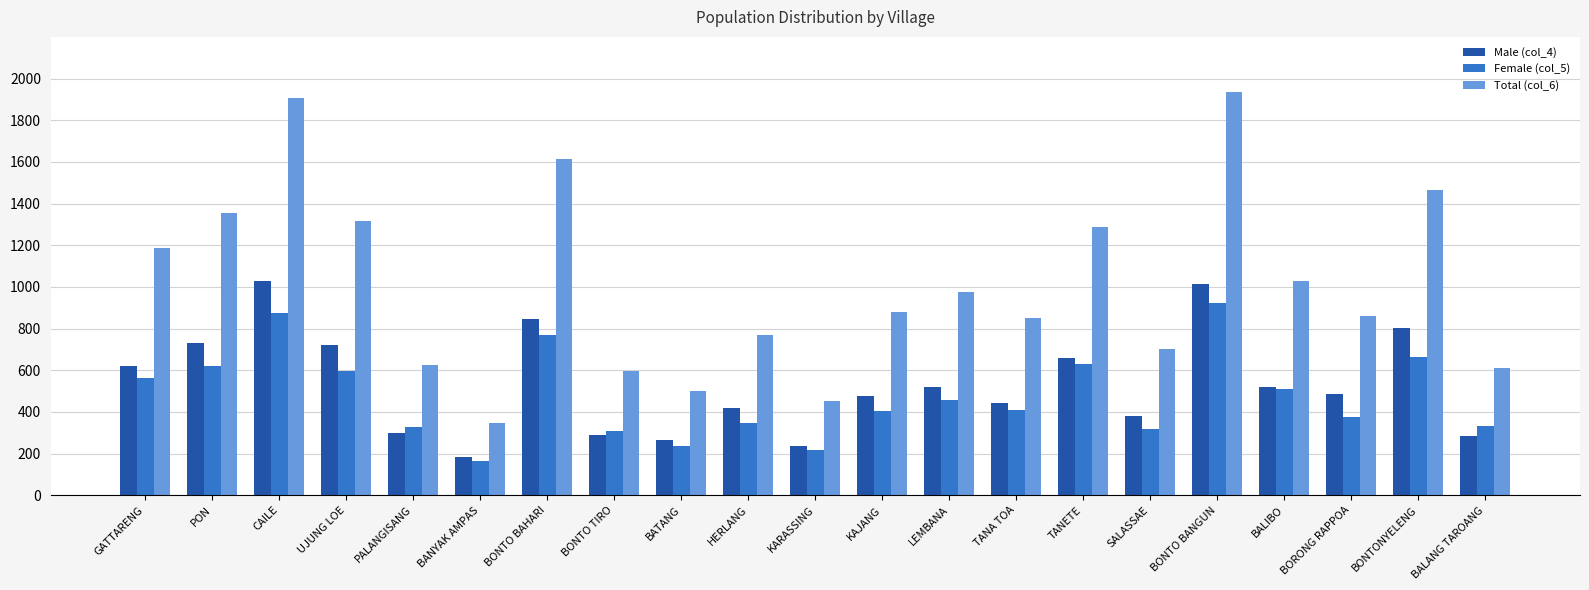

What is the difference between the maximum and minimum values in the Female (col_5) series?

759